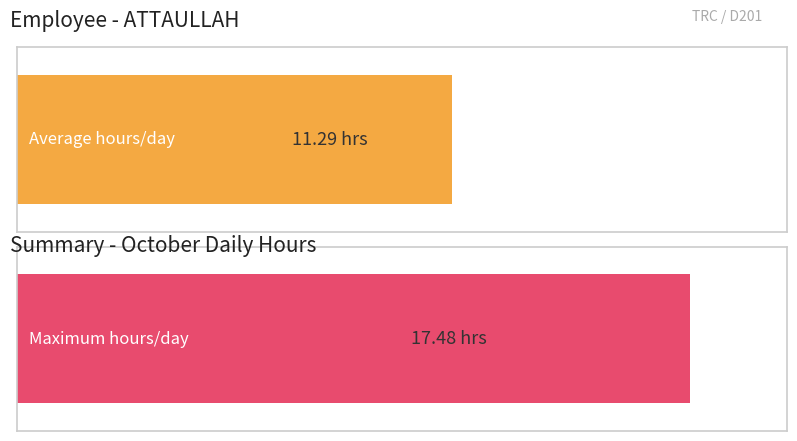

How many distinct data groups are displayed?

2